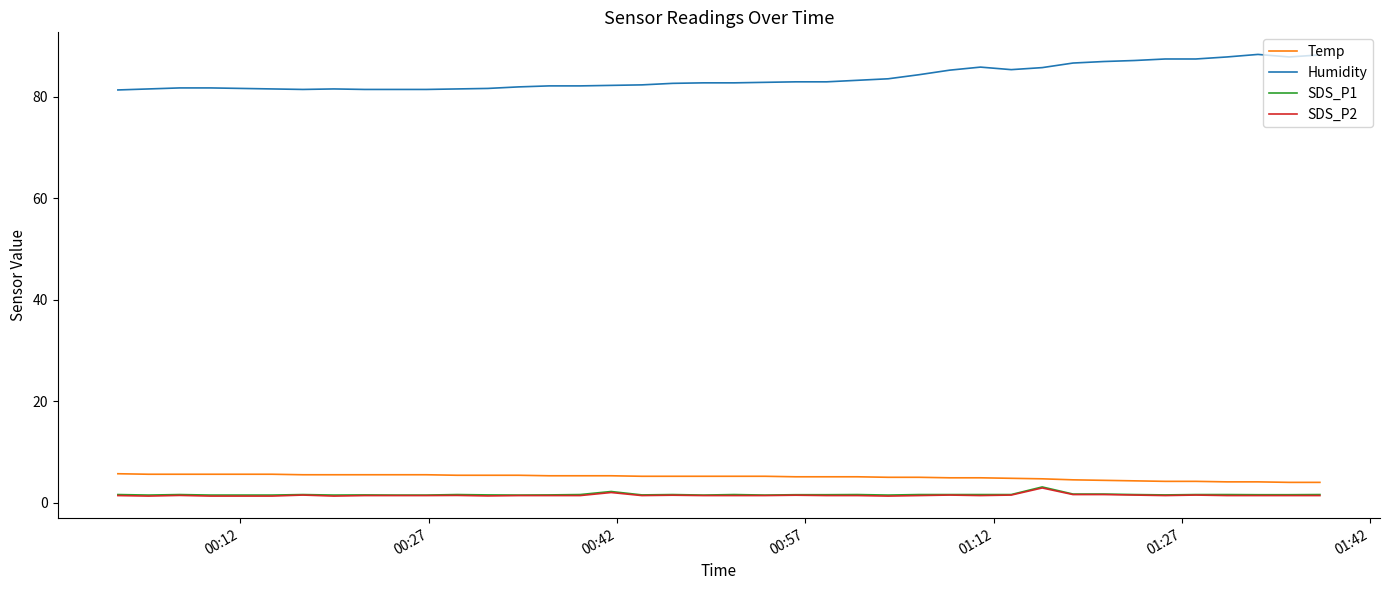

True or false: Temp and Humidity cross at least once.

False